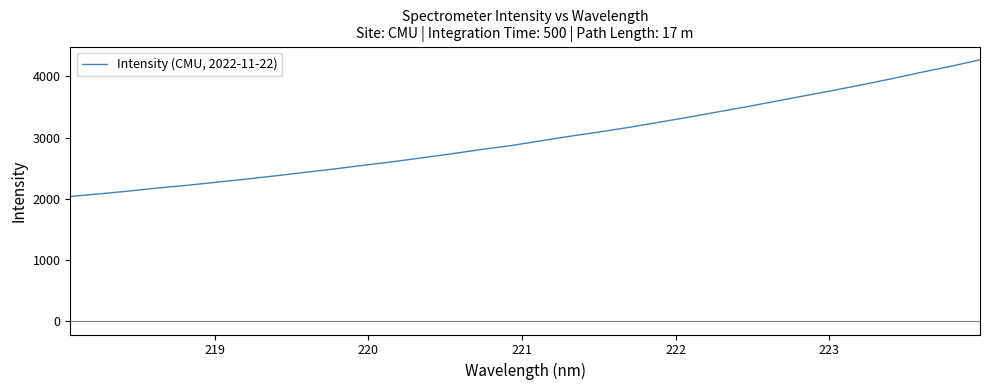

What is the maximum value shown in the chart?

4269.6